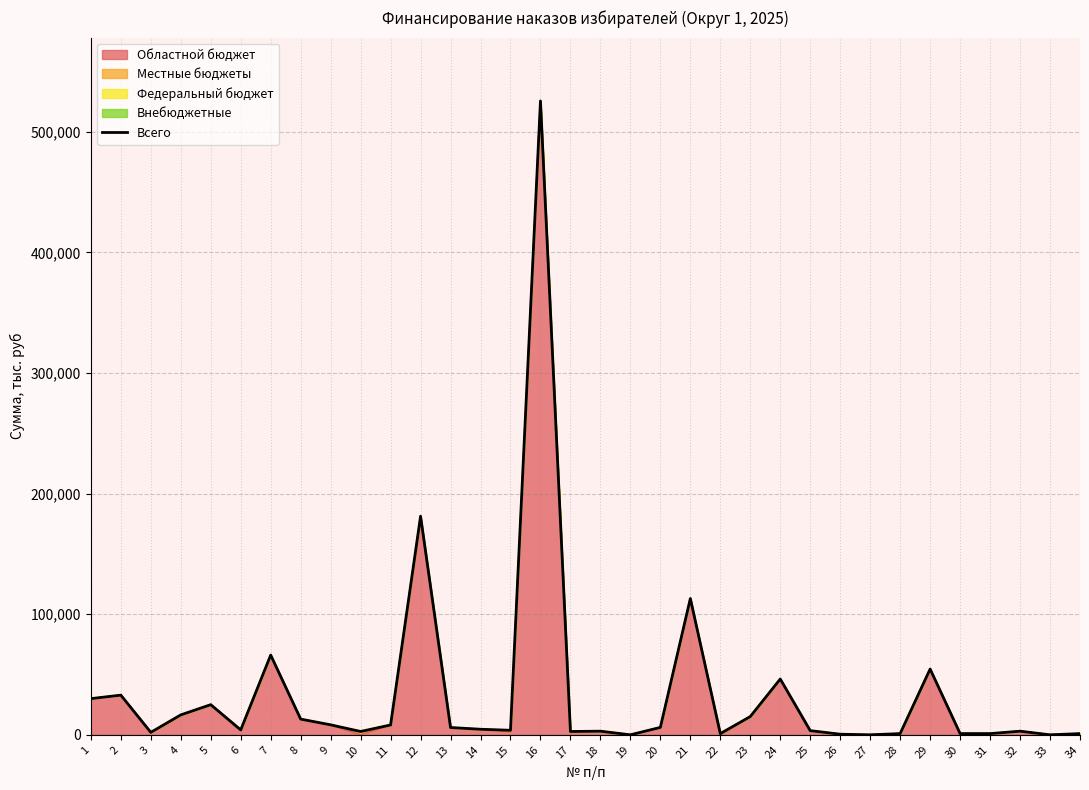

Where is the first local minimum?

3